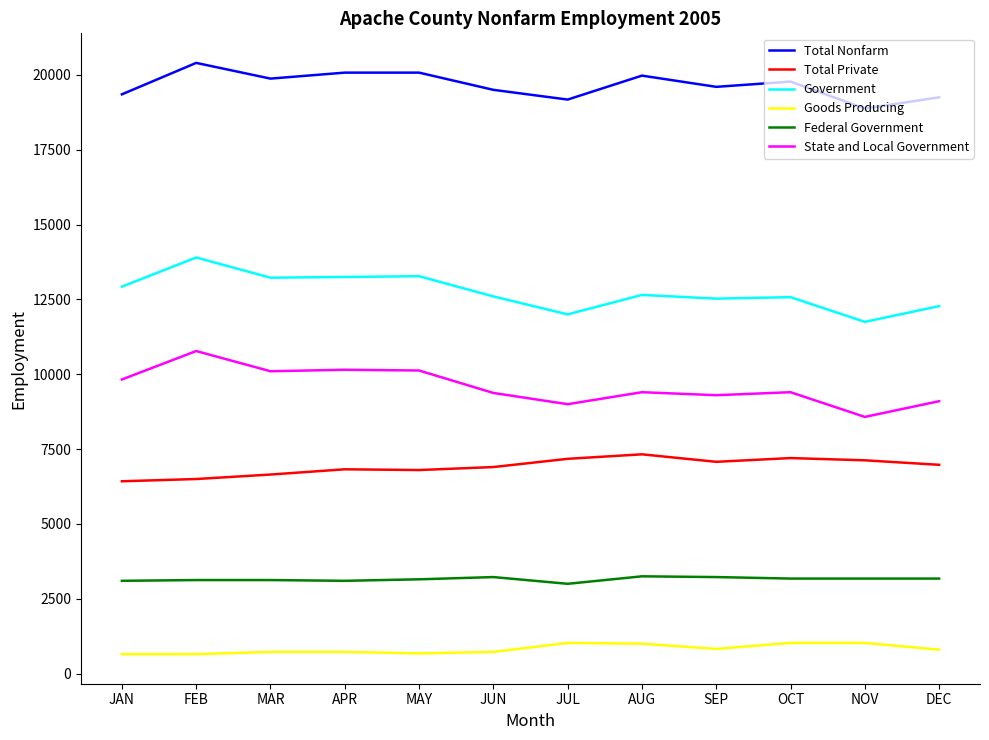

Does the chart display data point markers on the line(s)?

No